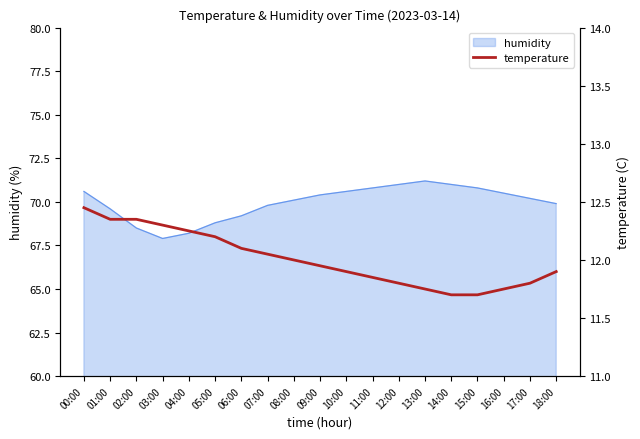

Is it true that humidity equals 30.5 at 08:00?

False